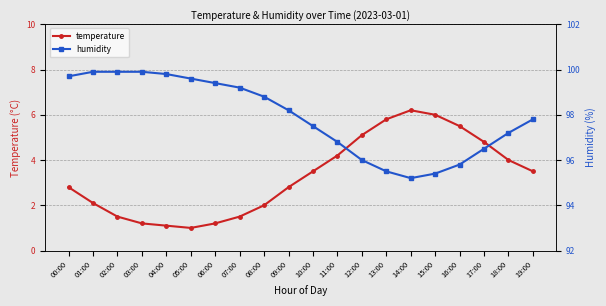

What is the difference between the second highest and second lowest values in the temperature series?

4.9